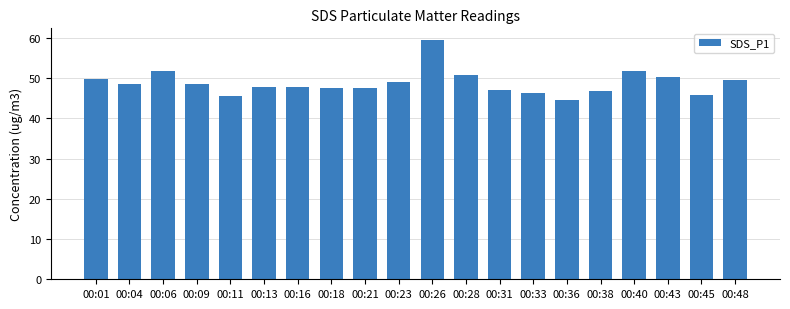

Does the chart contain stacked bars?

No